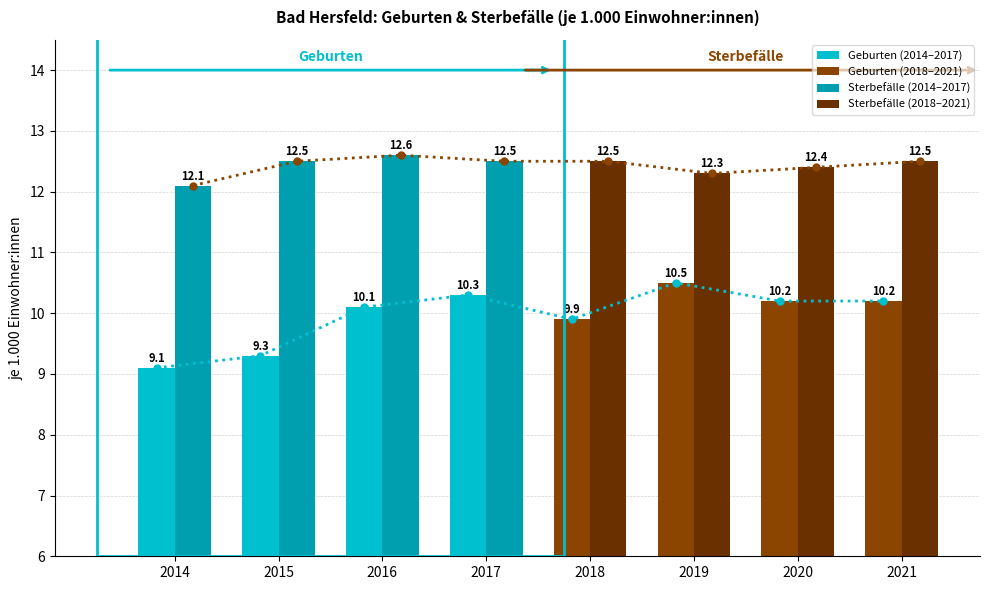

How many data points does each series have?

4